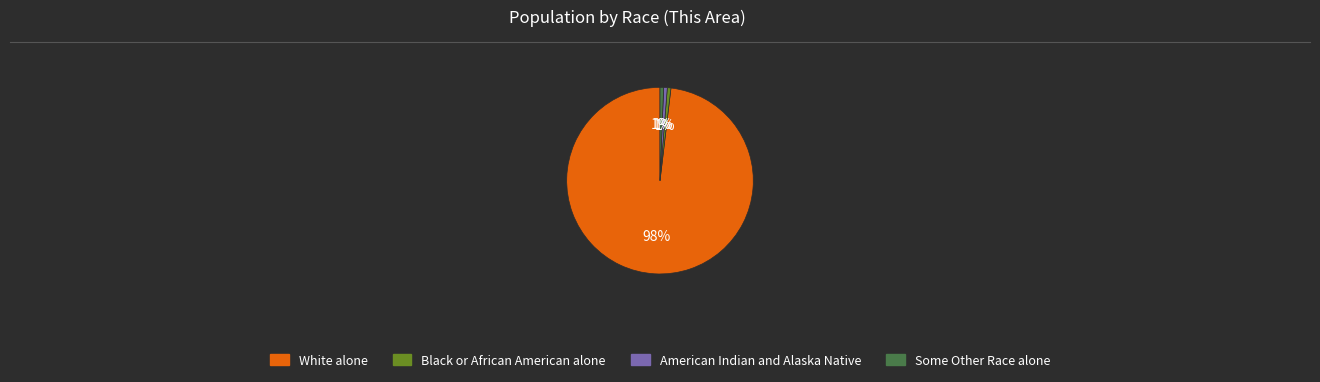

The Some Other Race alone slice represents 12% of the pie. True or false?

False